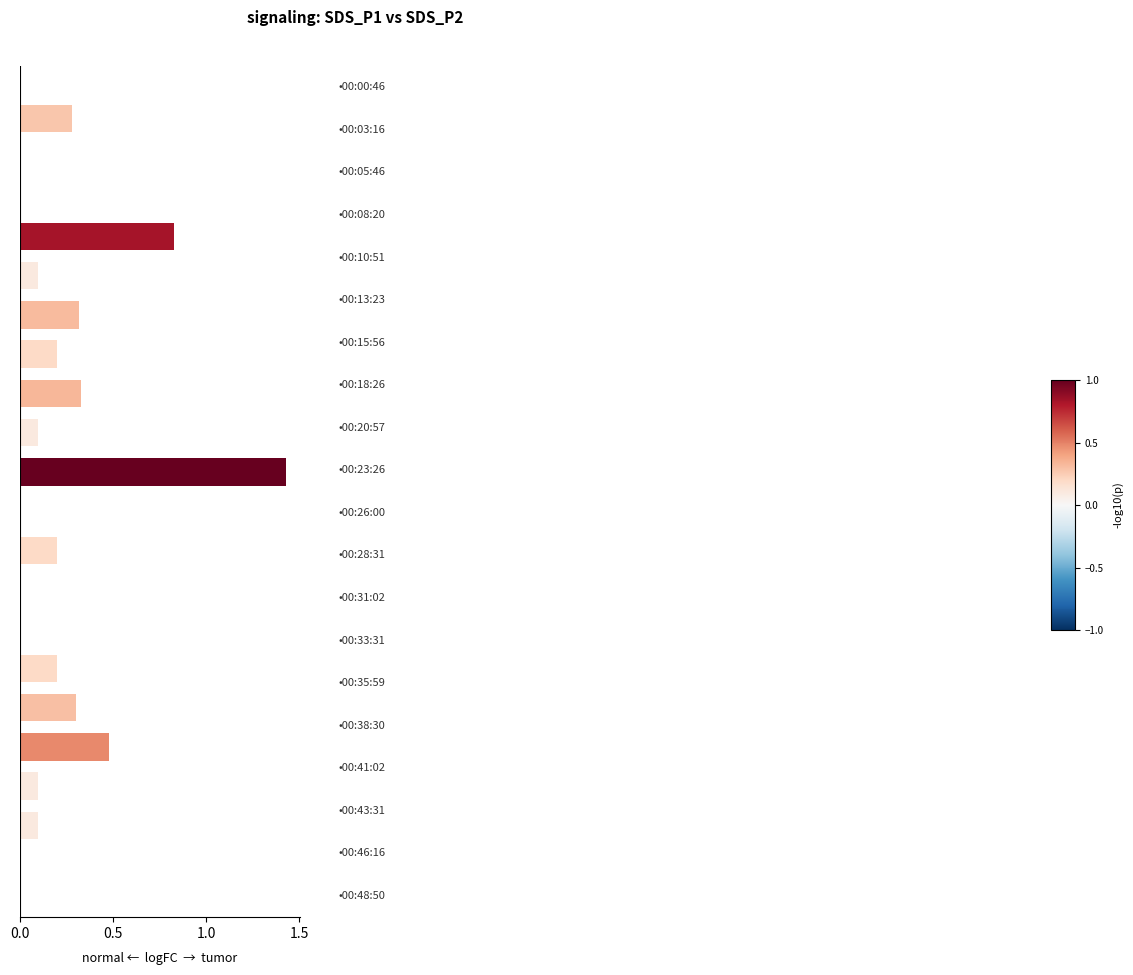

What is the sum of all values?

5.0